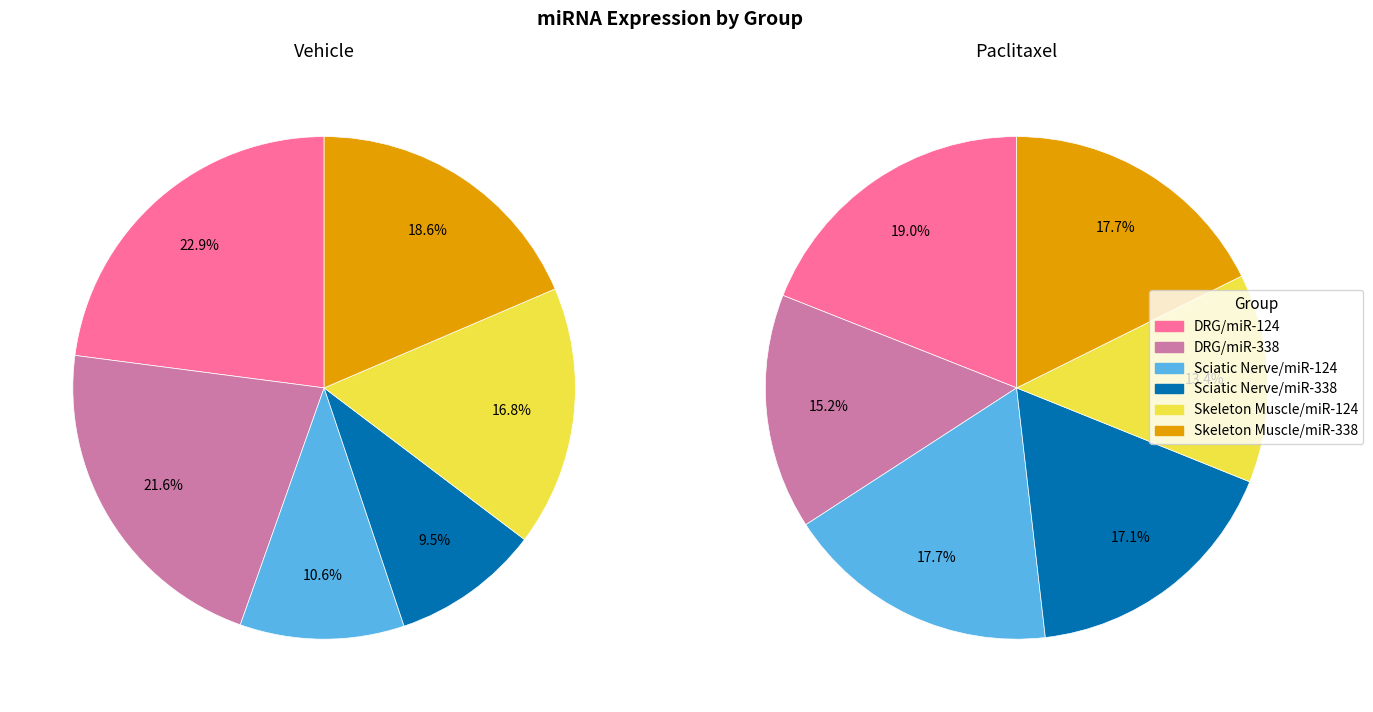

Is it true that Sciatic Nerve/miR-338 is 10% of the pie?

True